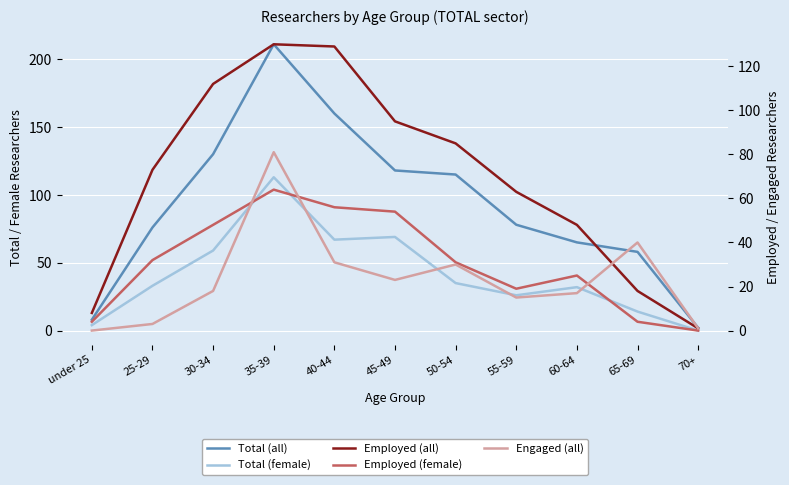

What is the difference between the second highest and second lowest values in the Total (all) series?

152